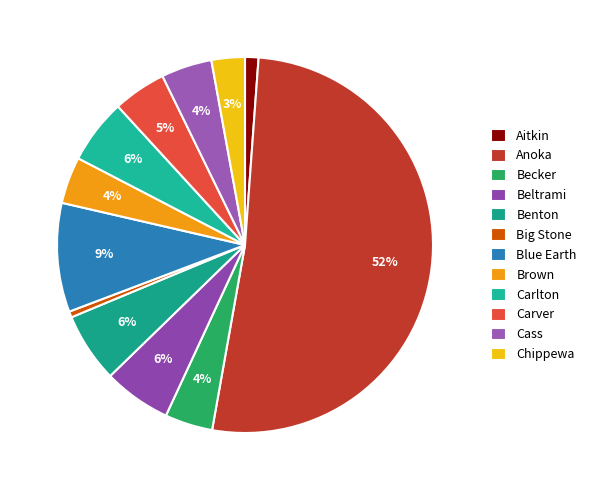

To the nearest percent, what is the difference between the largest and smallest slice percentages?

51%